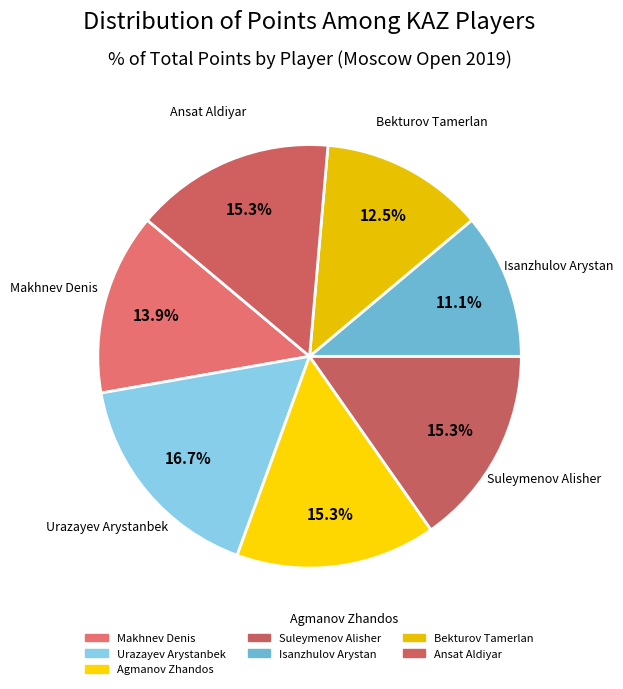

How many segments does this pie chart have?

7